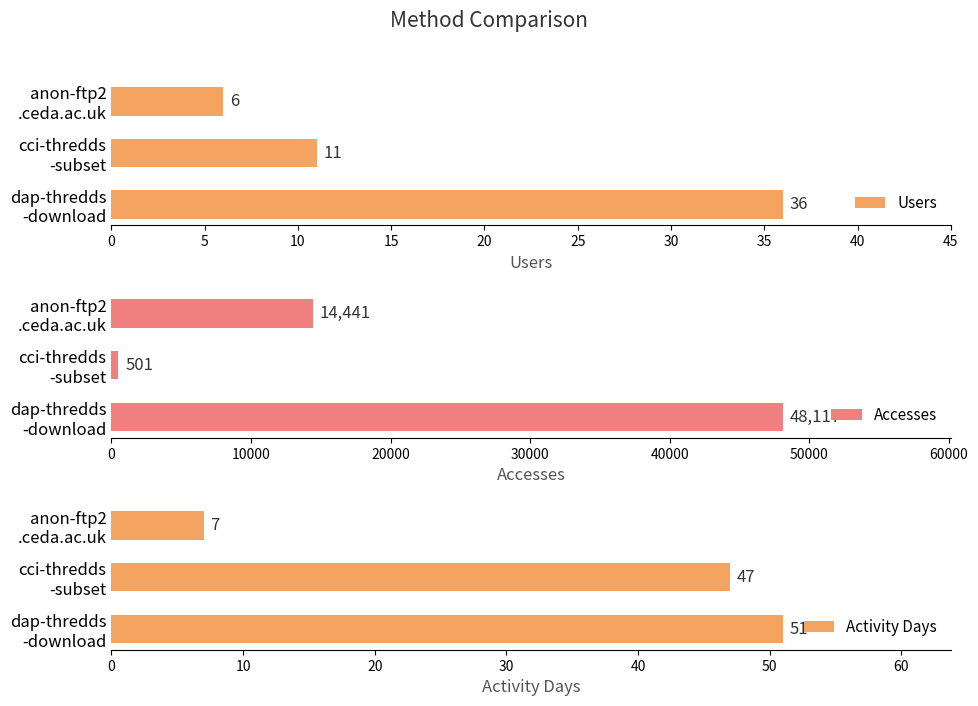

How many bars are there in each group?

3